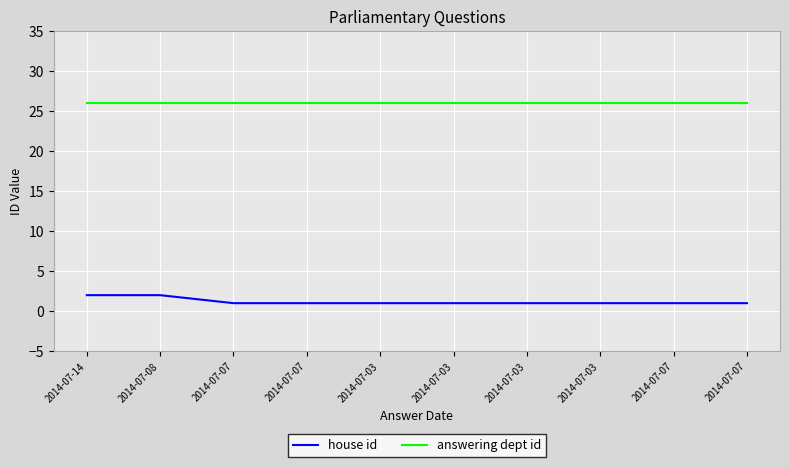

What is the difference between the maximum and minimum values in the house id series?

1